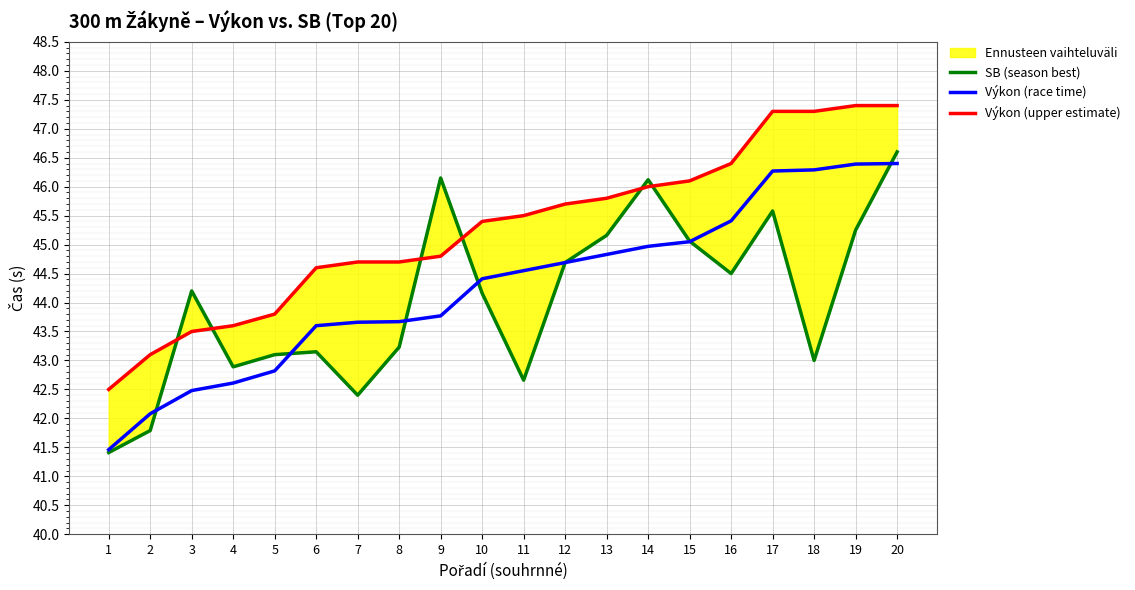

What is the difference between the maximum and minimum values in the SB (season best) series?

5.2